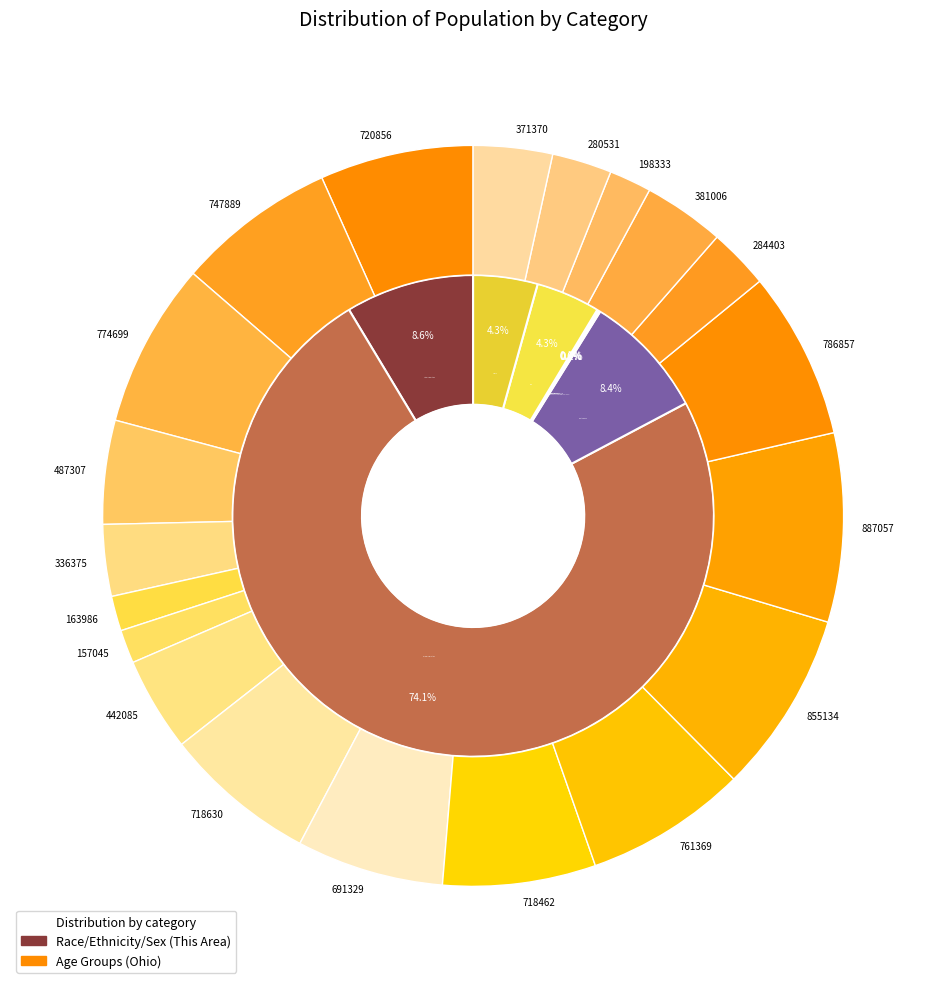

Is it true that 20 years is 13% of the pie?

False